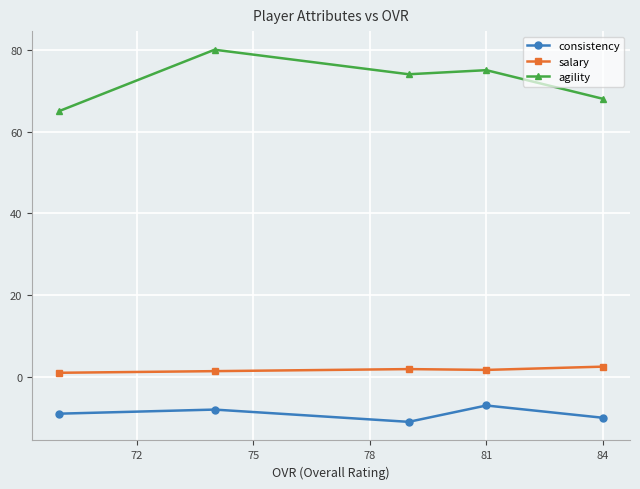

What is the difference between the highest and lowest values at 84?

78.0